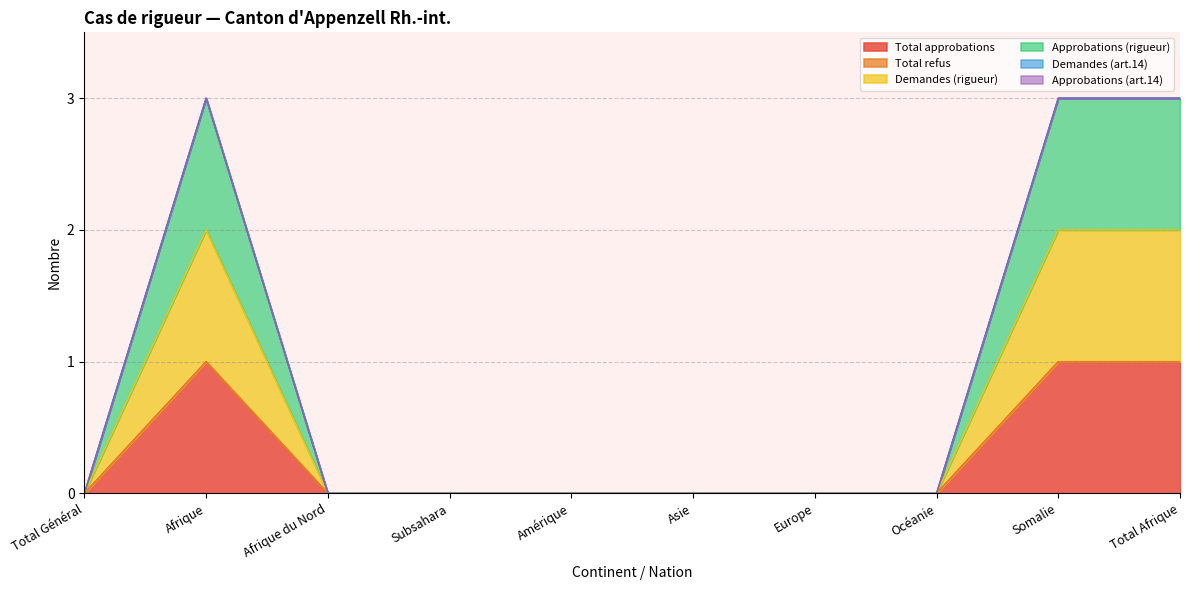

True or false: Approbations (rigueur) and Demandes (rigueur) intersect in this chart.

False